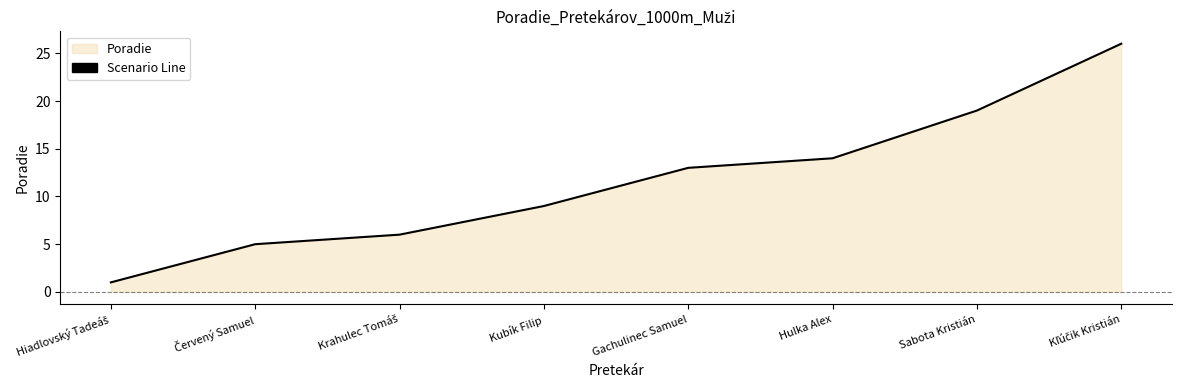

How many lines are shown in the chart?

1